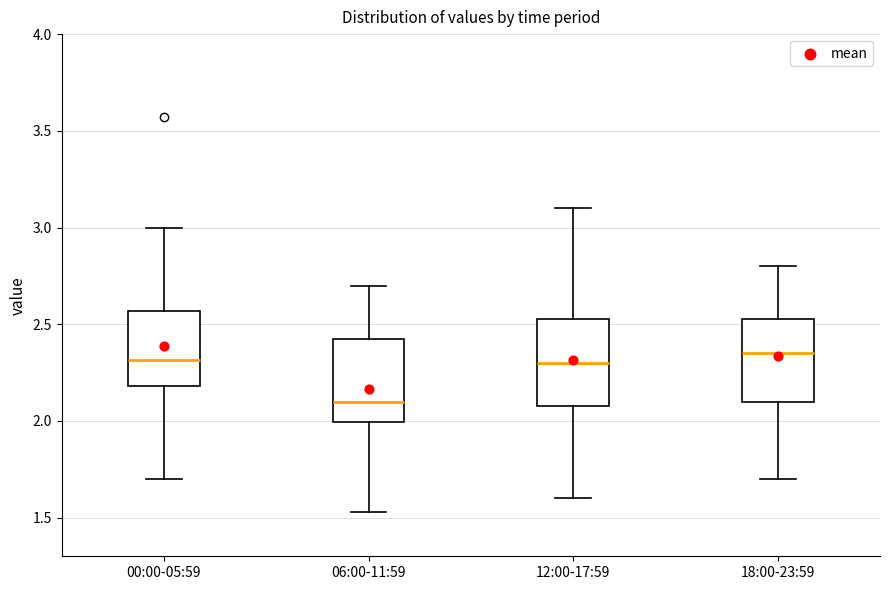

Which box's median line is the lowest?

06:00-11:59